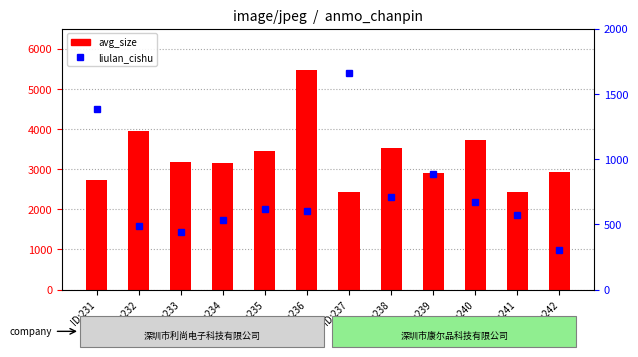

Between ID:233 and ID:236, which series saw the biggest shift?

avg_size